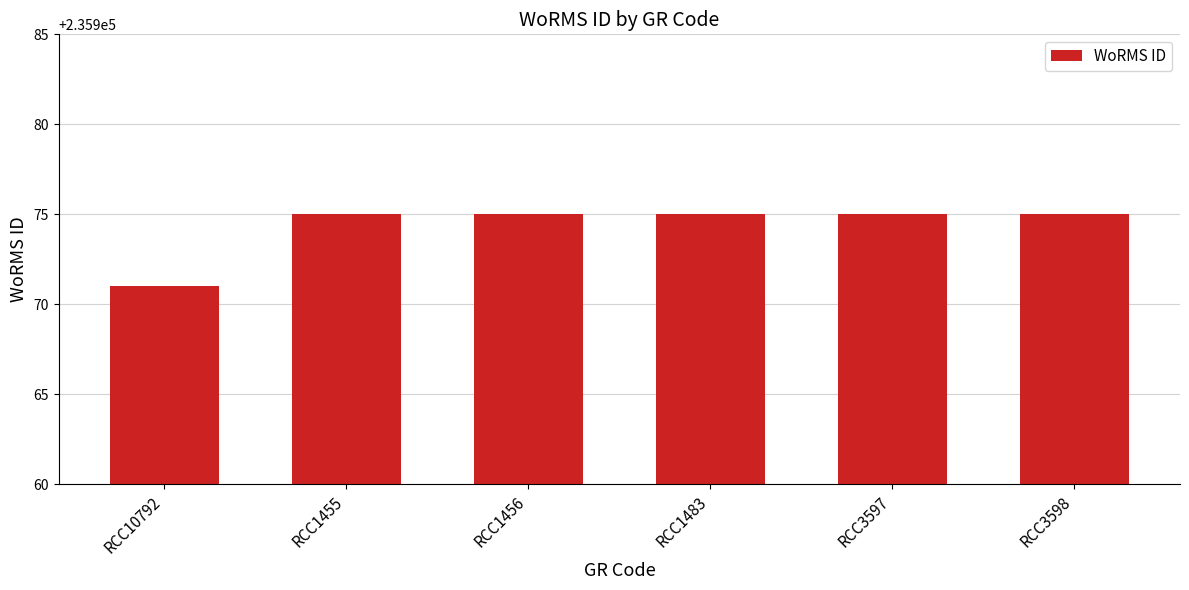

The chart shows a value of 114610 at RCC1483. True or false?

False